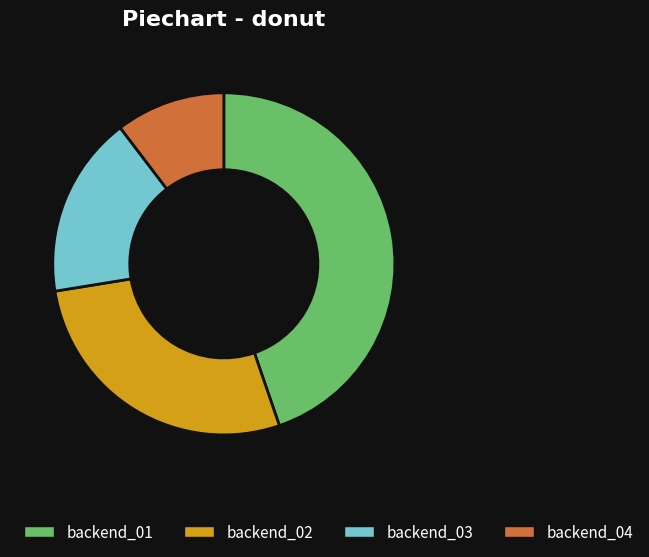

True or false: backend_04 accounts for 1% of the total.

False